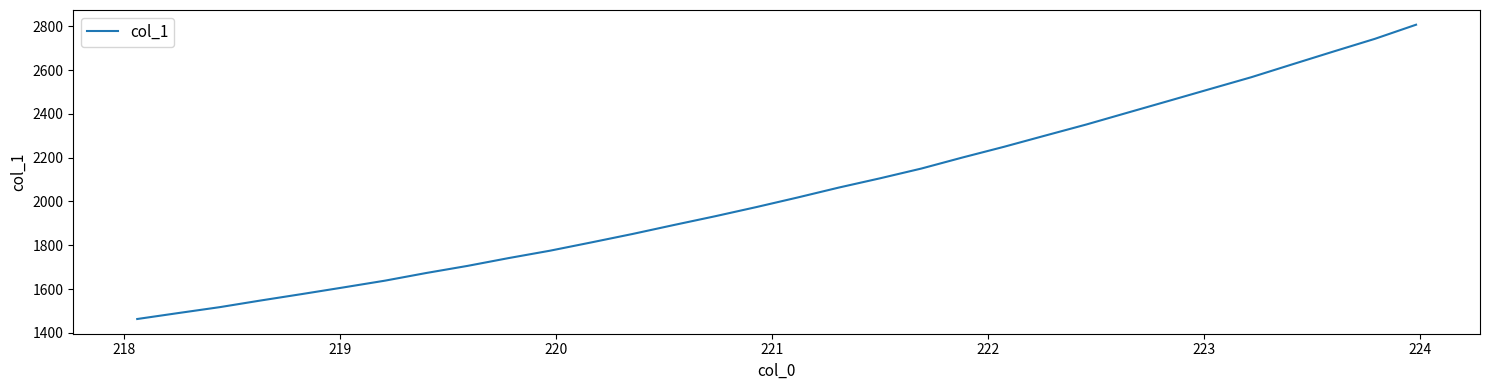

What is the greatest value displayed?

2806.8